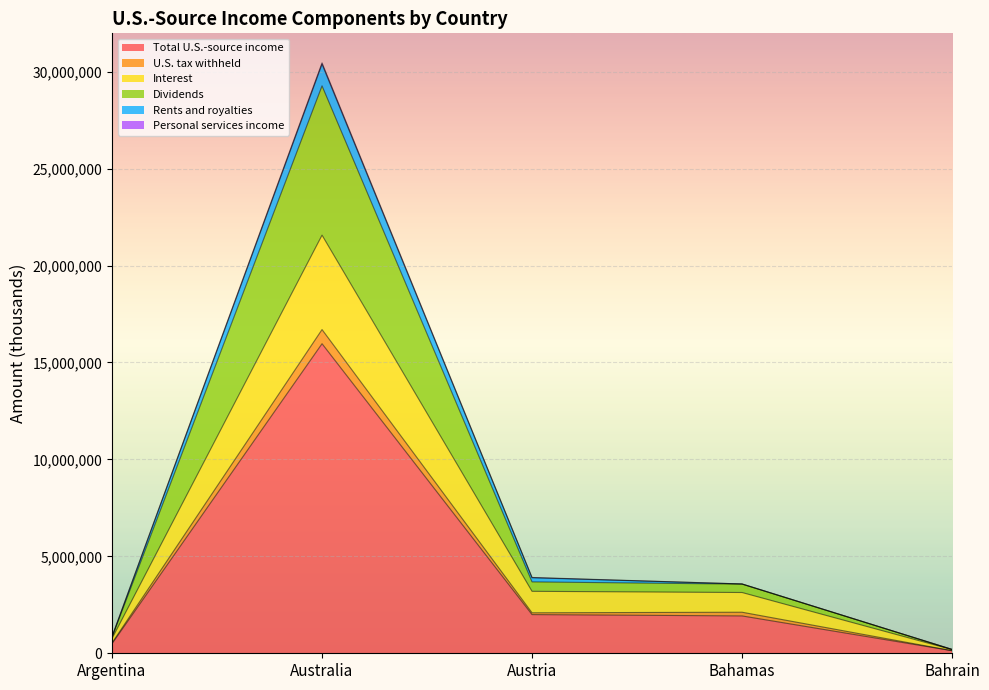

At which category is the sum across all series the highest?

Australia